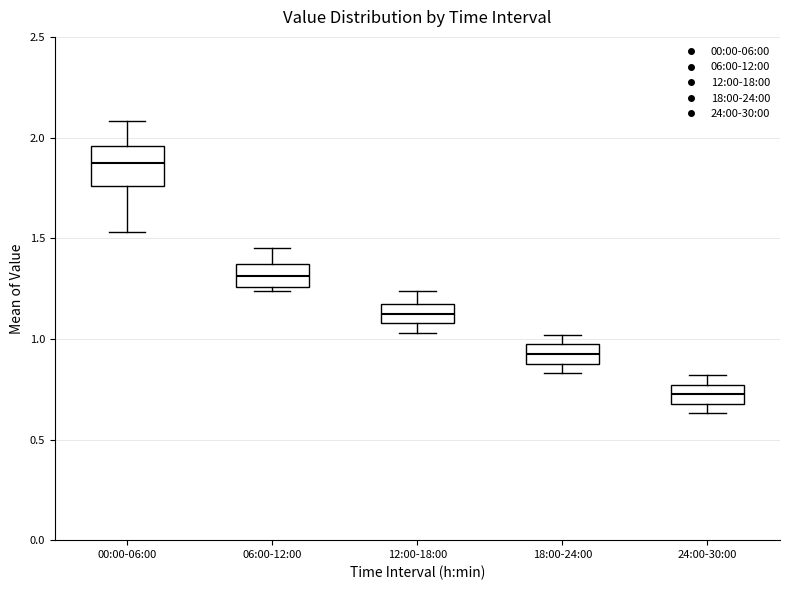

Which box's median line is the lowest?

24:00-30:00